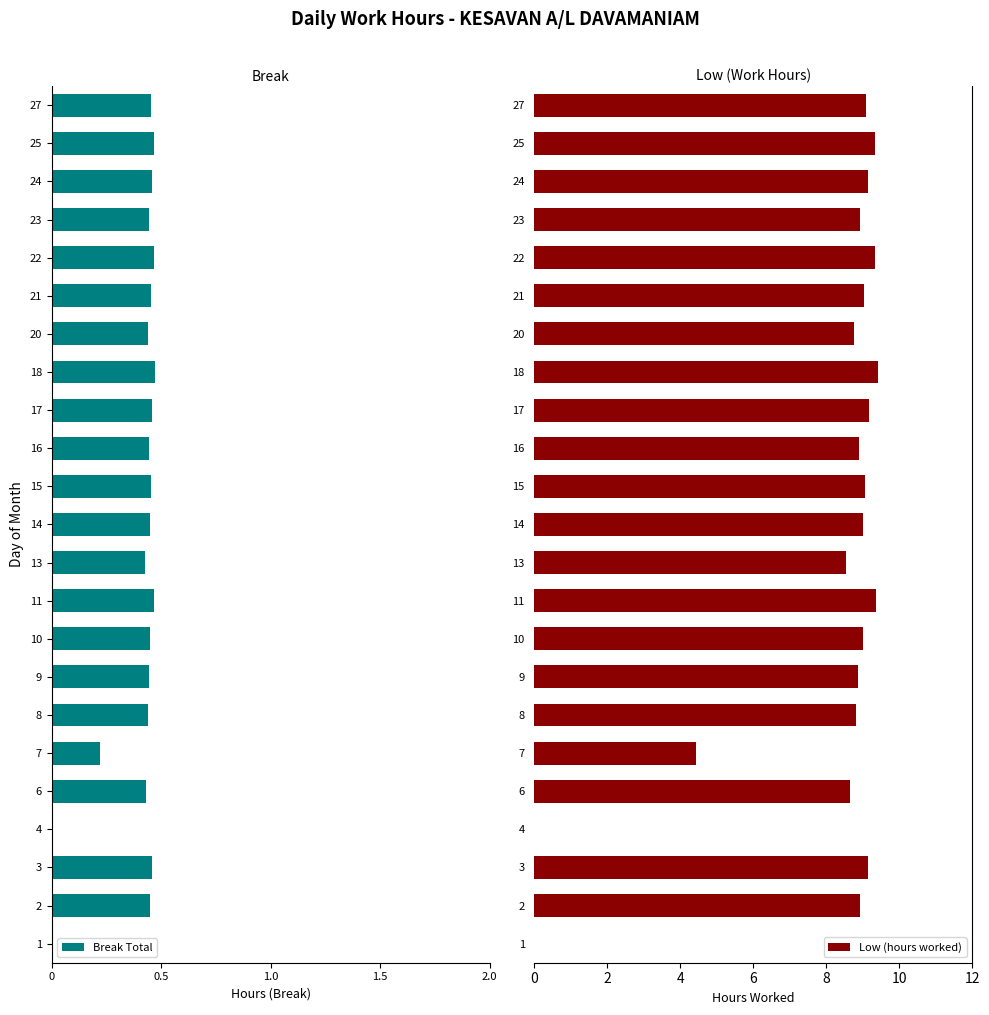

Does the chart contain any negative values?

Yes